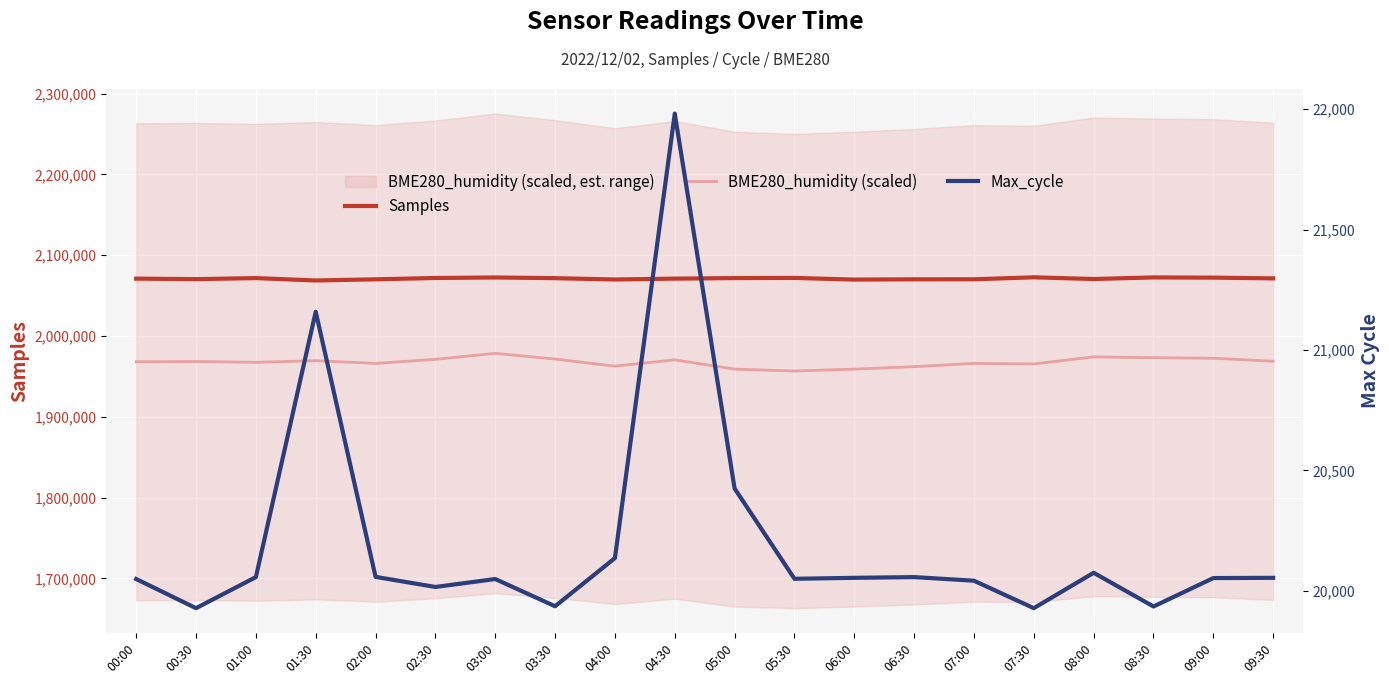

What is the average value of the Max_cycle series?

20202.2